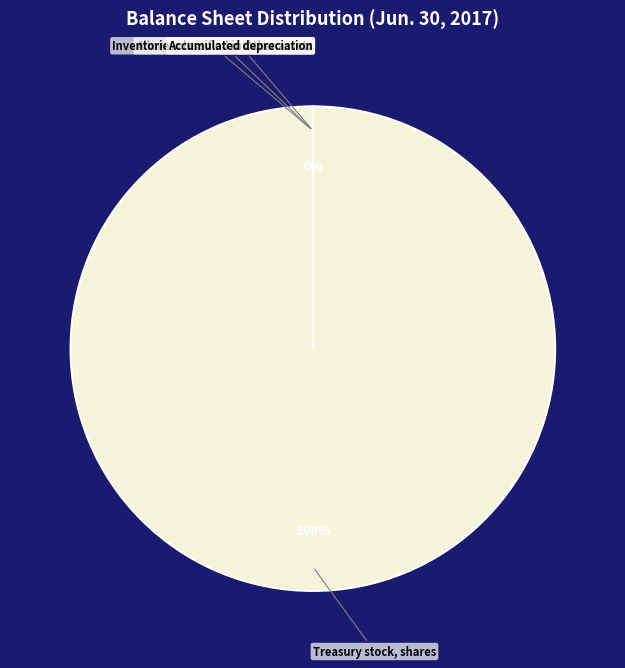

Which category has the biggest portion of the pie?

Treasury stock, shares